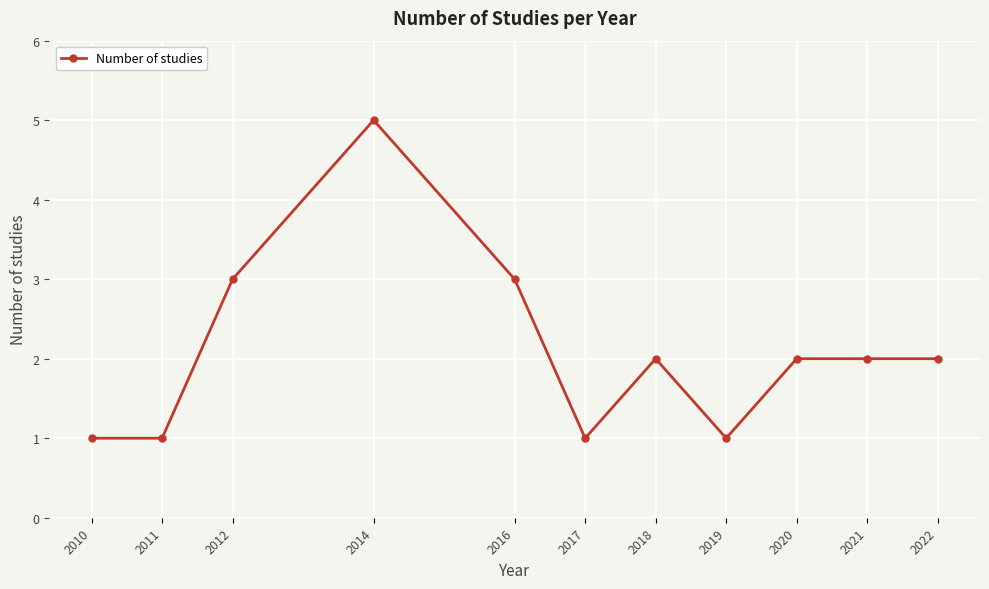

What is the value of the 8th point from the left?

1